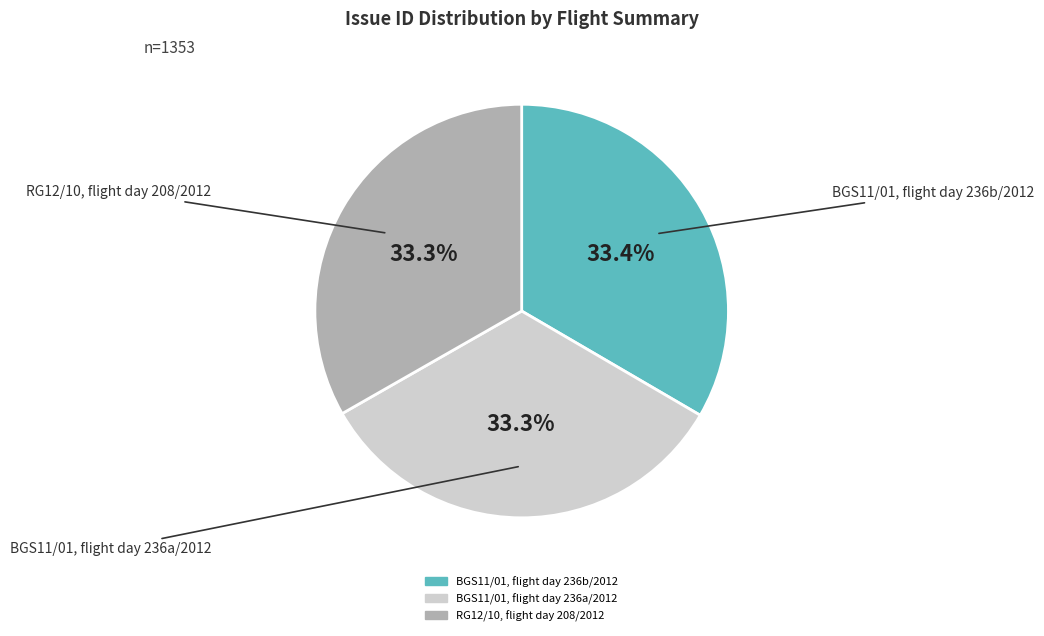

What is the ratio of the value at BGS11/01, flight day 236b/2012 to the value at RG12/10, flight day 208/2012?

1.0